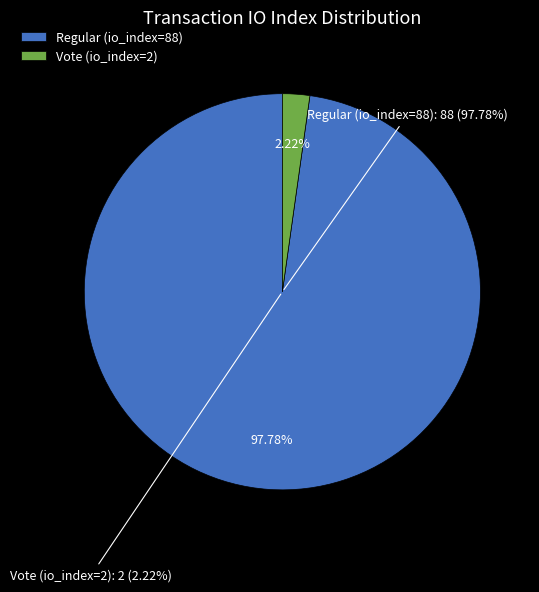

Count the number of slices in the pie.

2